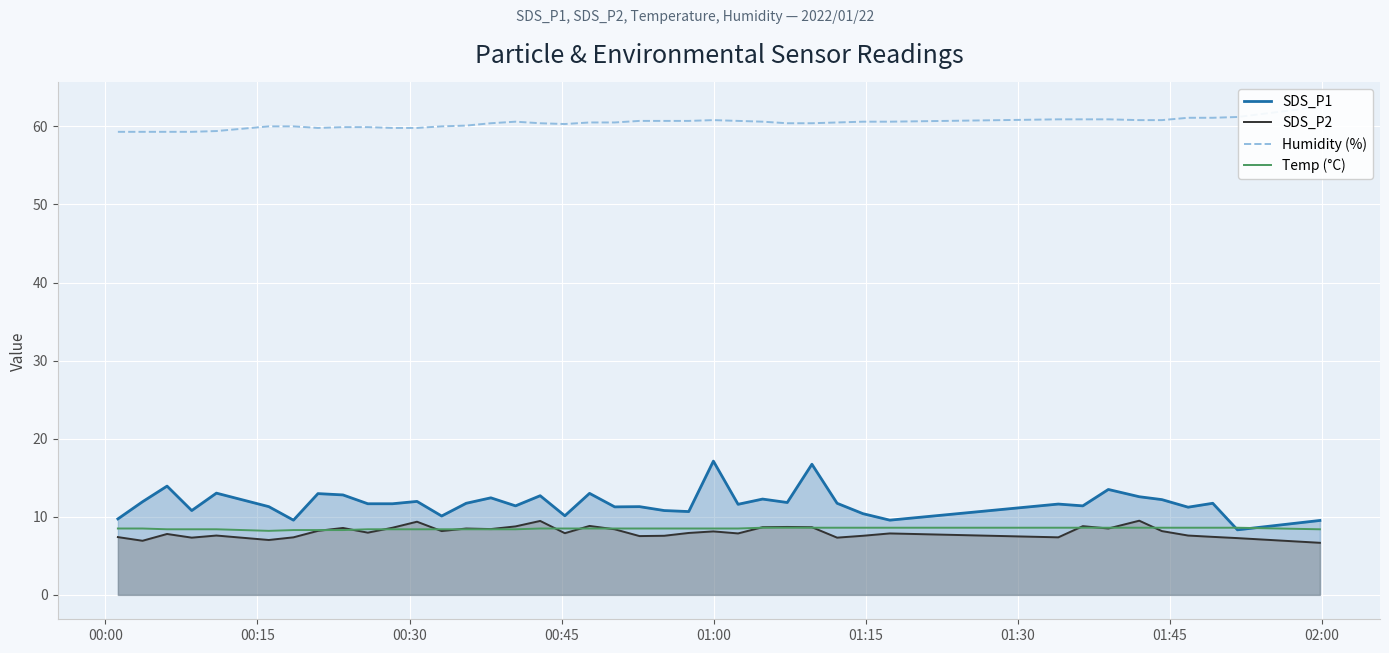

Which series ends up on top after the final intersection of SDS_P1 and Temp (°C)?

SDS_P1